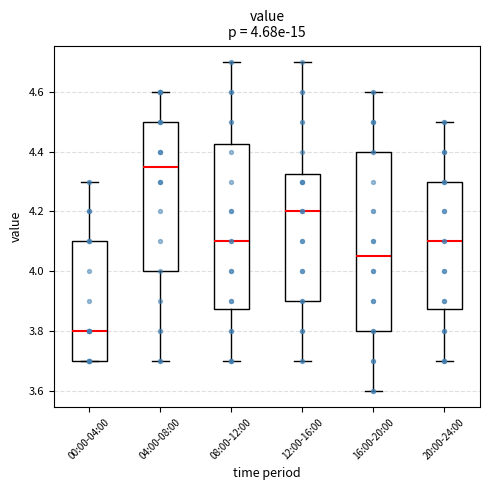

Which box has the highest median line?

04:00-08:00